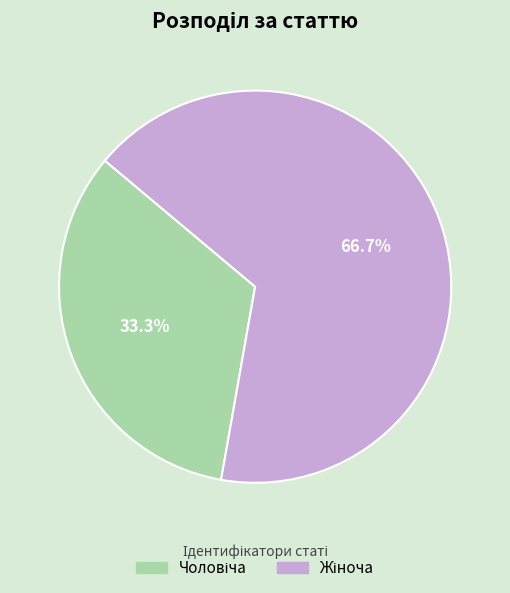

Does any single category account for the majority?

Yes